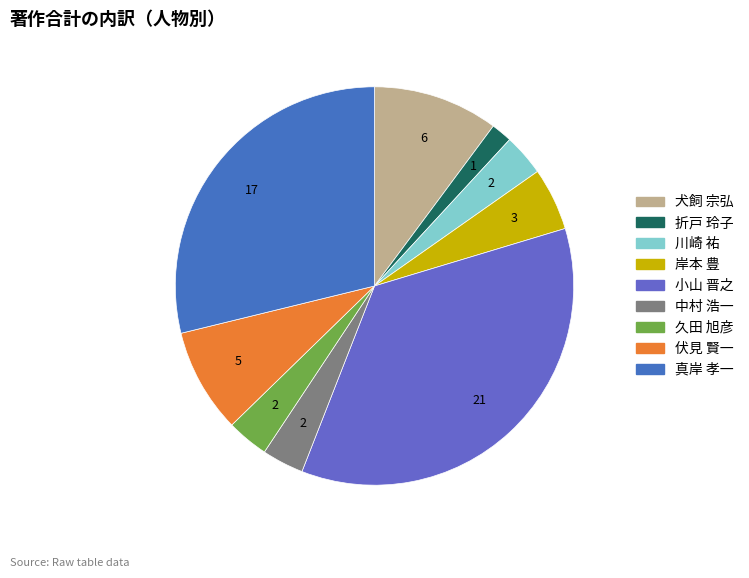

Count the number of slices in the pie.

9